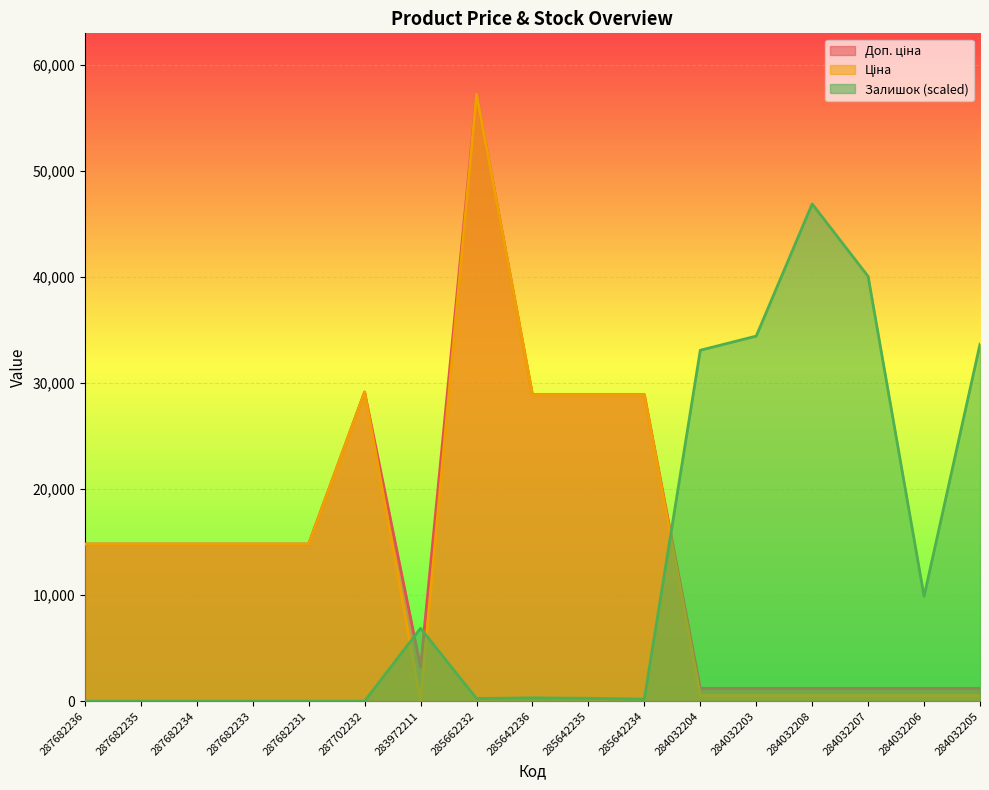

Read the Ціна value at 284032204.

528.2